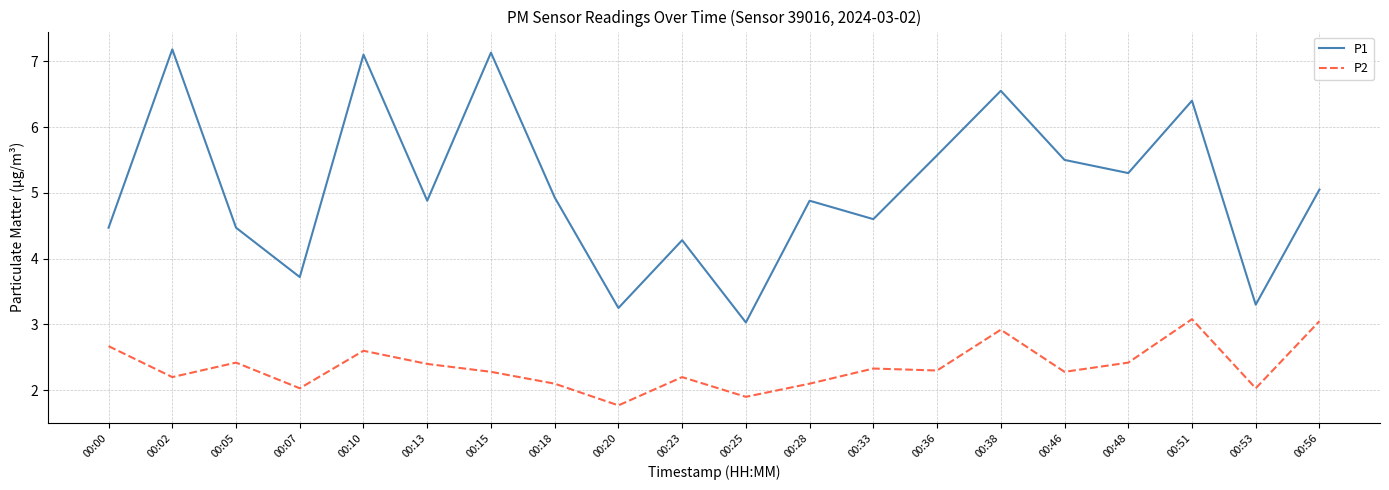

Rank the series at 00:07 from highest to lowest value.

P1, P2